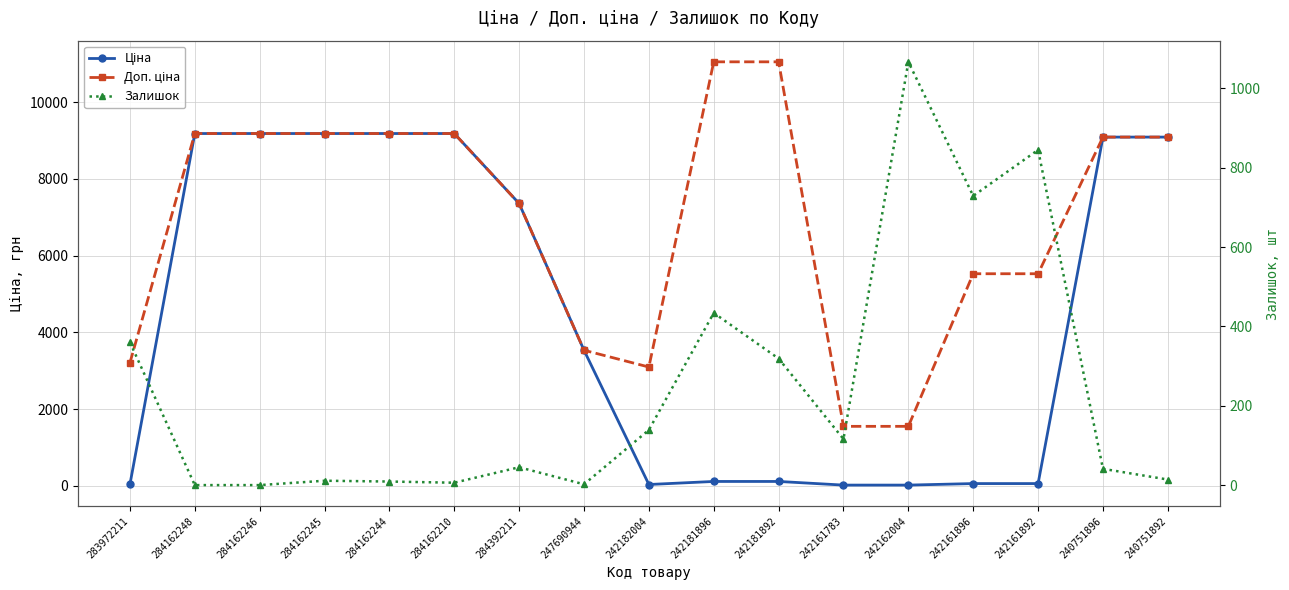

Is it true that Залишок equals 41.0 at 240751896?

True